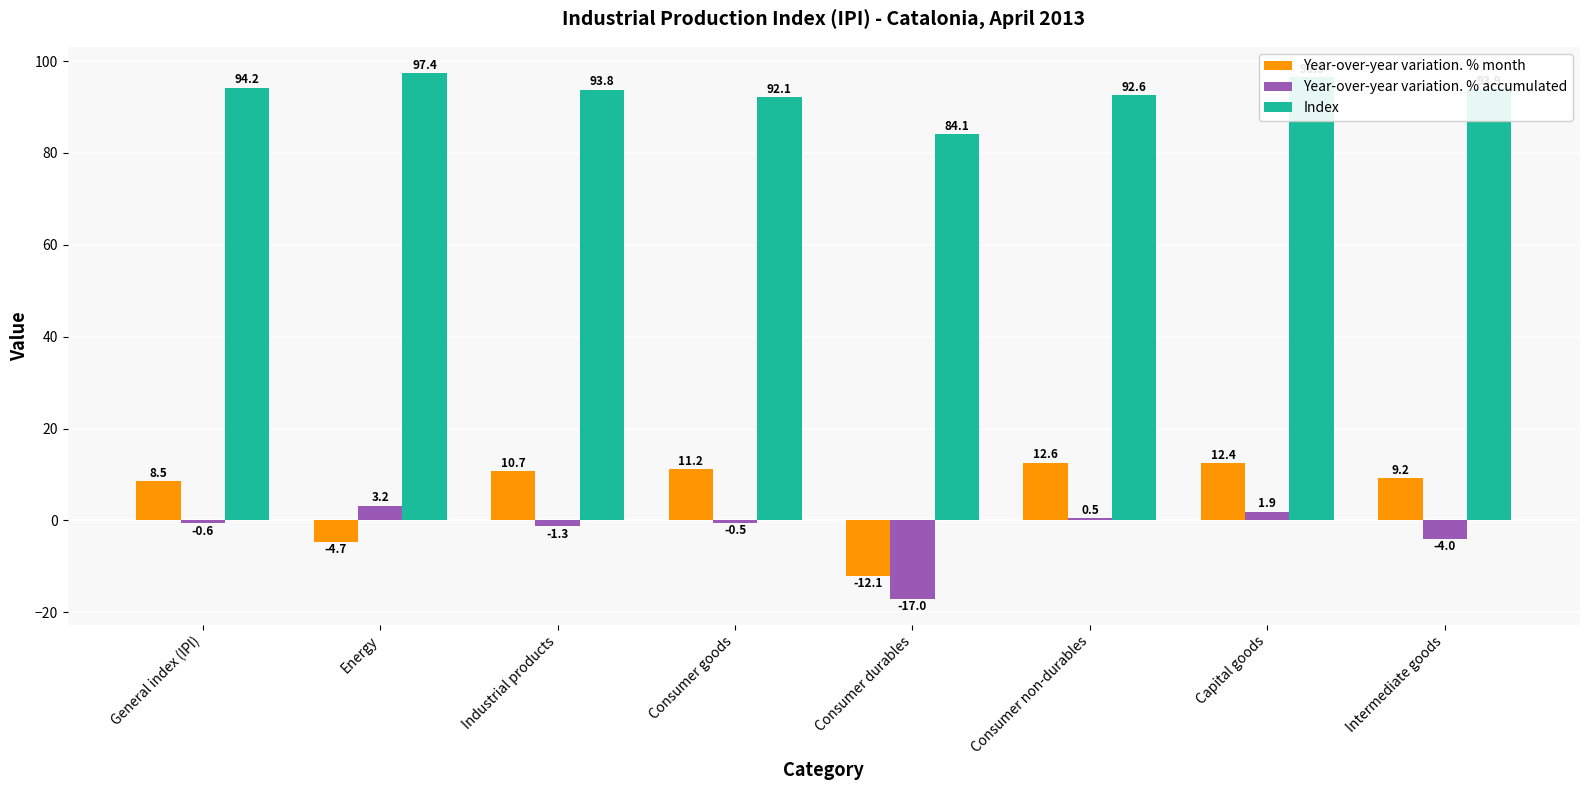

Reading left to right, extract all data points from this chart.

Year-over-year variation. % month: General index (IPI)=8.5	Energy=-4.7	Industrial products=10.7	Consumer goods=11.2	Consumer durables=-12.1	Consumer non-durables=12.6	Capital goods=12.4	Intermediate goods=9.2
Year-over-year variation. % accumulated: General index (IPI)=-0.6	Energy=3.2	Industrial products=-1.3	Consumer goods=-0.5	Consumer durables=-17.0	Consumer non-durables=0.5	Capital goods=1.9	Intermediate goods=-4.0
Index: General index (IPI)=94.2	Energy=97.4	Industrial products=93.8	Consumer goods=92.1	Consumer durables=84.1	Consumer non-durables=92.6	Capital goods=96.5	Intermediate goods=93.9